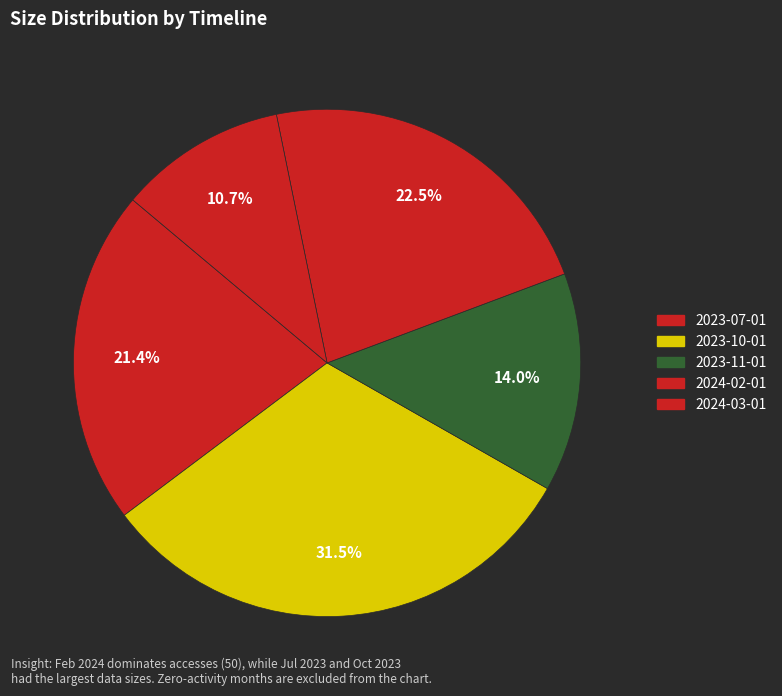

Rank the categories by value from lowest to highest.

2024-03-01, 2023-11-01, 2023-07-01, 2024-02-01, 2023-10-01